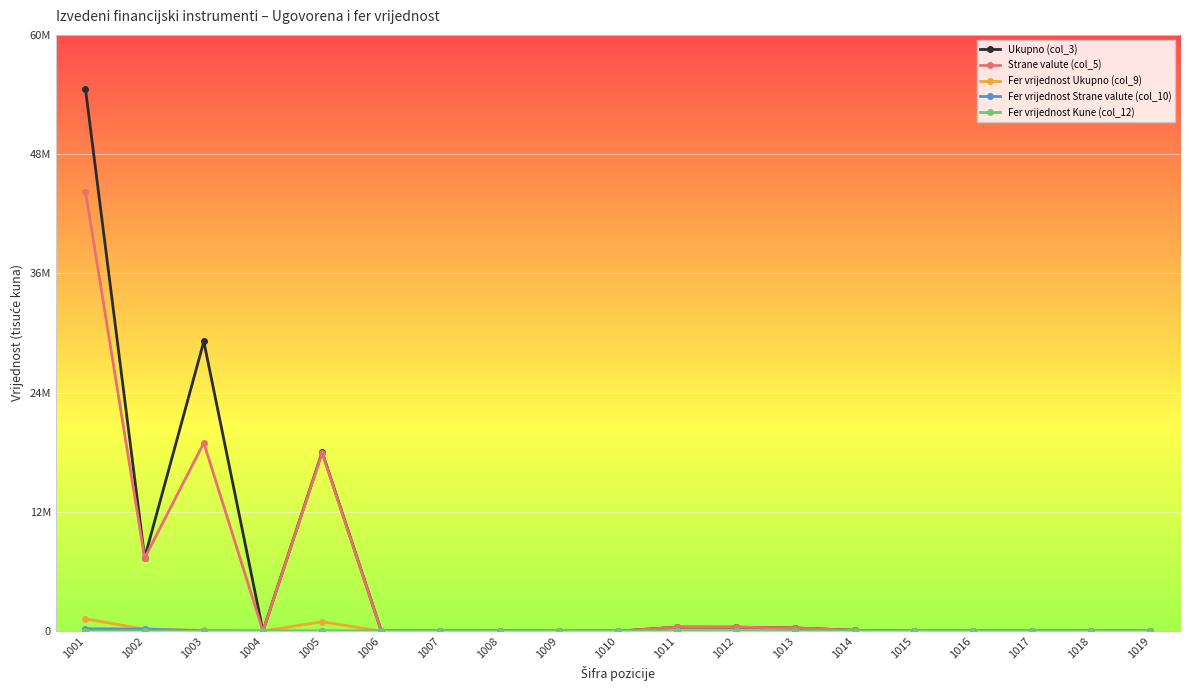

Does the chart have visible grid lines?

Yes